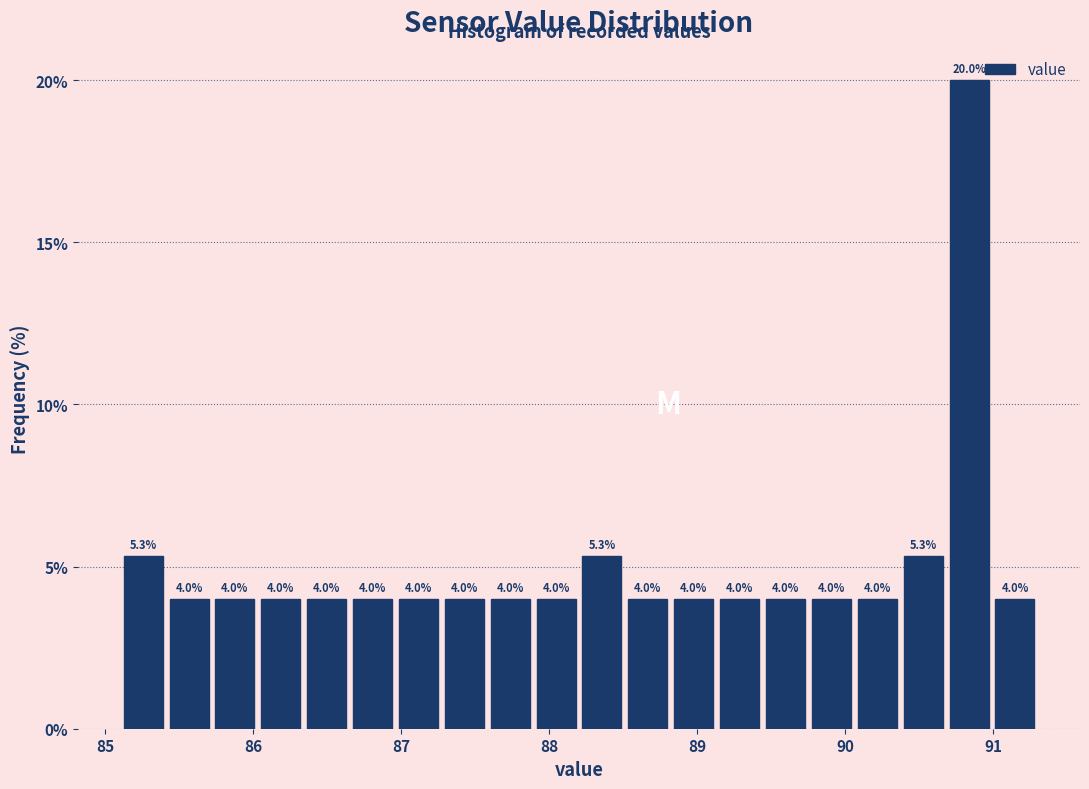

Around what value on the x-axis is the tallest bar? Give the approximate position of its centre, as read against the axis.

90.8